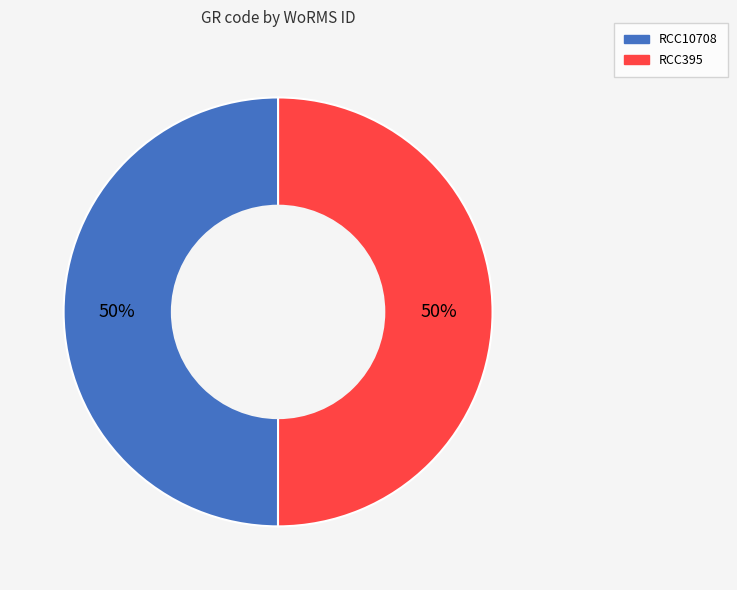

True or false: RCC395 accounts for 50% of the total.

True